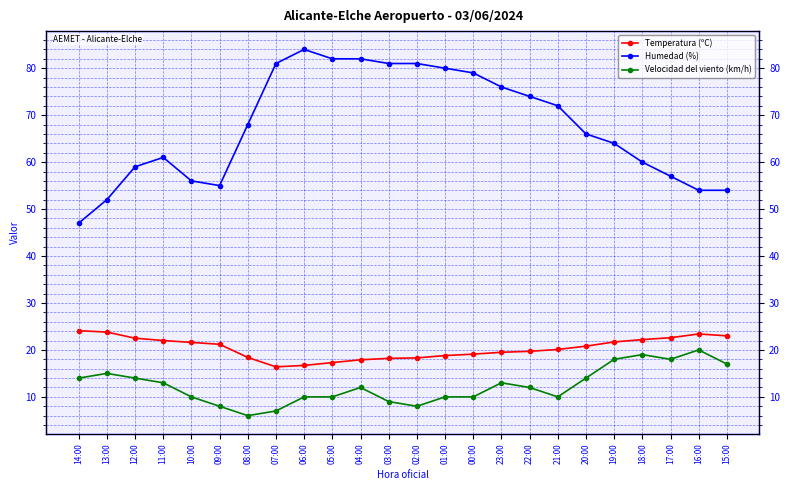

Which series changed the most between 00:00 and 16:00?

Humedad (%)